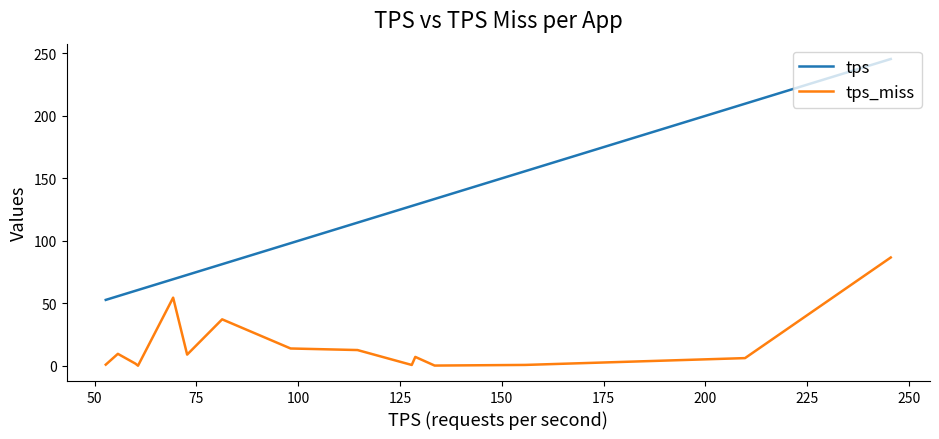

Which series has the largest total across all categories?

tps